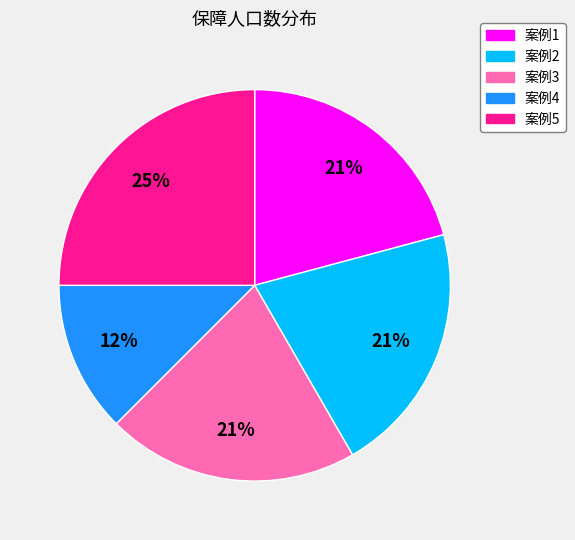

Which has a higher value, 案例2 or 案例4?

案例2